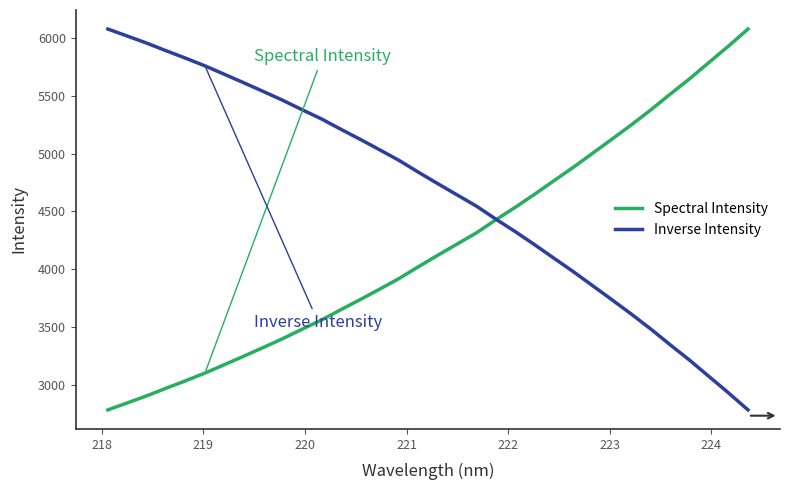

List the series in order of their overall mean, highest first.

Inverse Intensity, Spectral Intensity